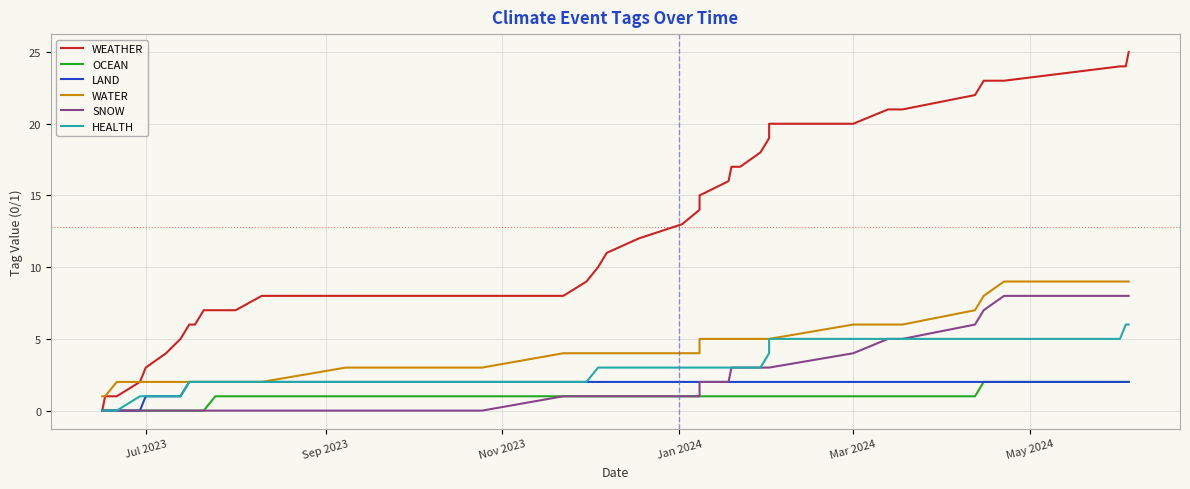

Is this an area chart (filled region under the line)?

No